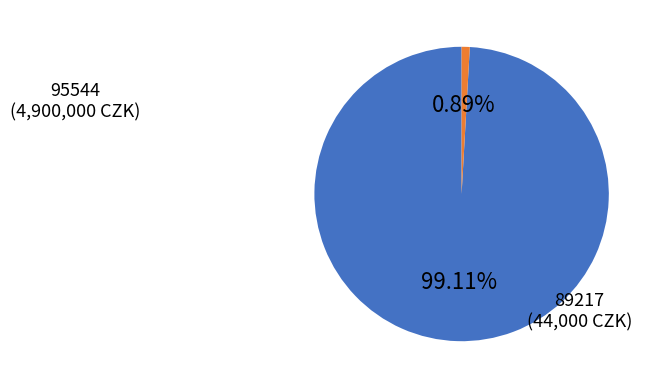

Which slice is the largest?

95544